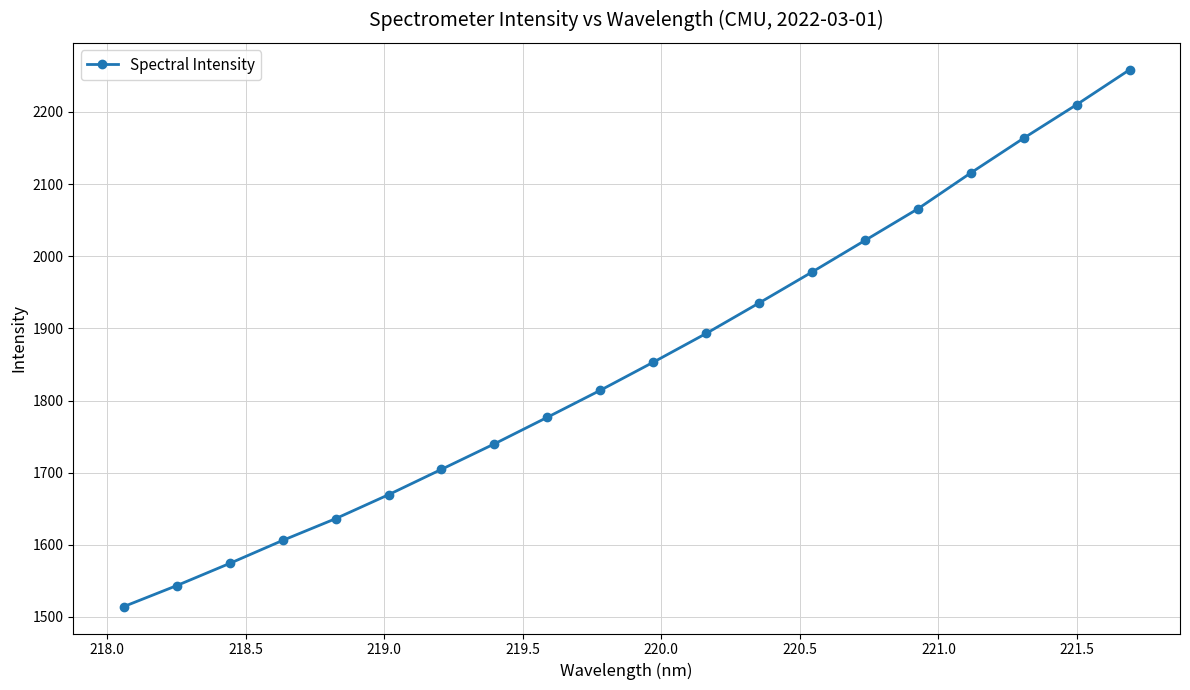

True or false: there are more than 1 points higher than both neighbors.

False